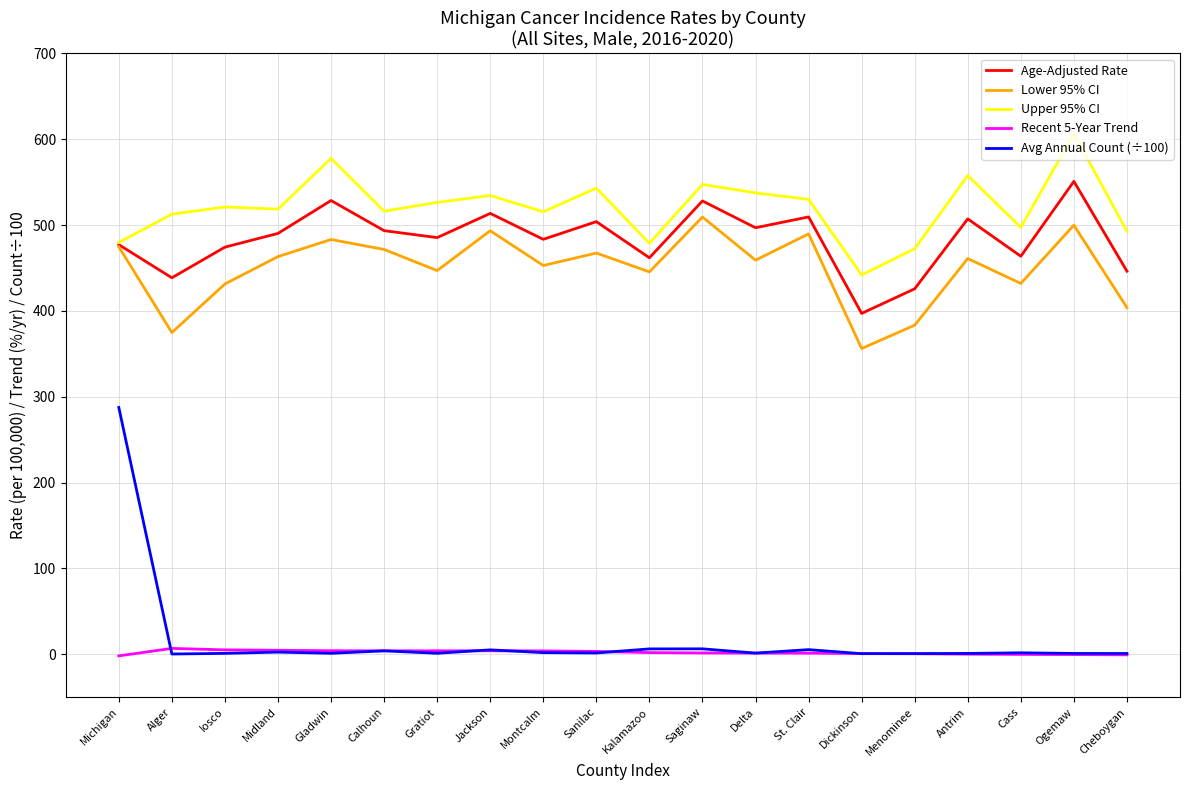

True or false: Age-Adjusted Rate has a value of 485.4 at Gratiot.

True